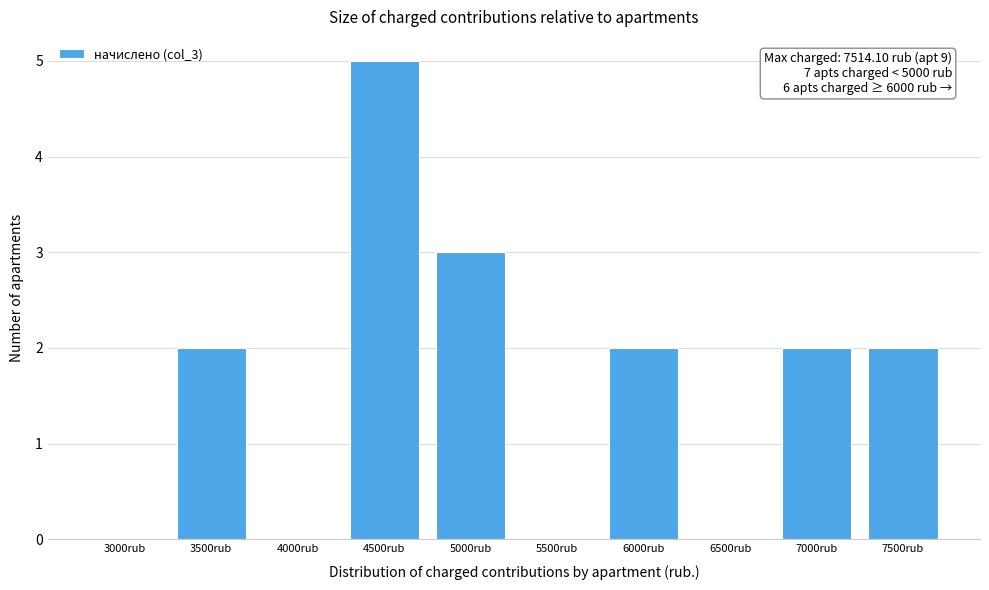

Reading right to left, list all the values displayed in this chart.

7500rub=2	7000rub=2	6500rub=0	6000rub=2	5500rub=0	5000rub=3	4500rub=5	4000rub=0	3500rub=2	3000rub=0